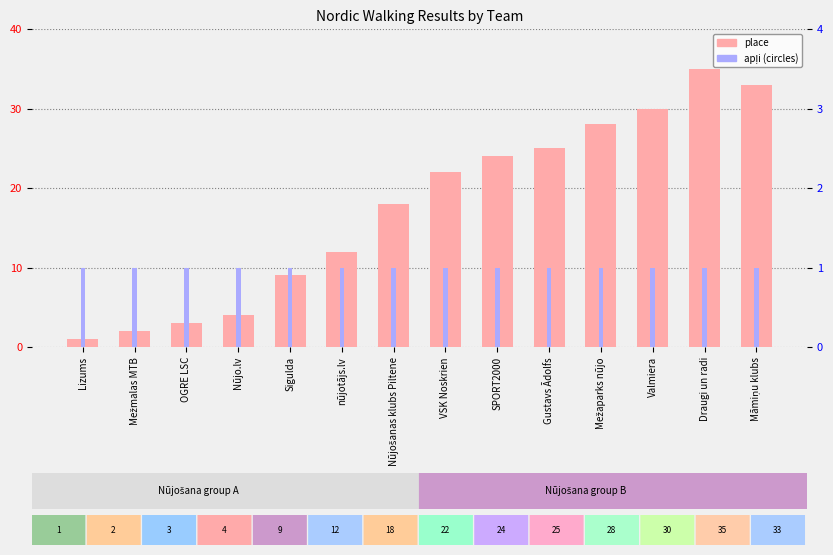

Does the chart contain stacked bars?

No